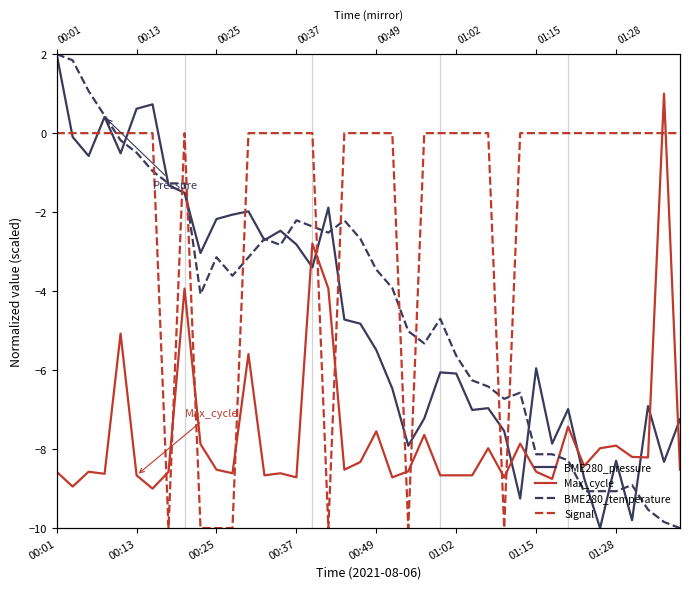

Between which two adjacent categories do BME280_pressure and Max_cycle first intersect?

15 and 16